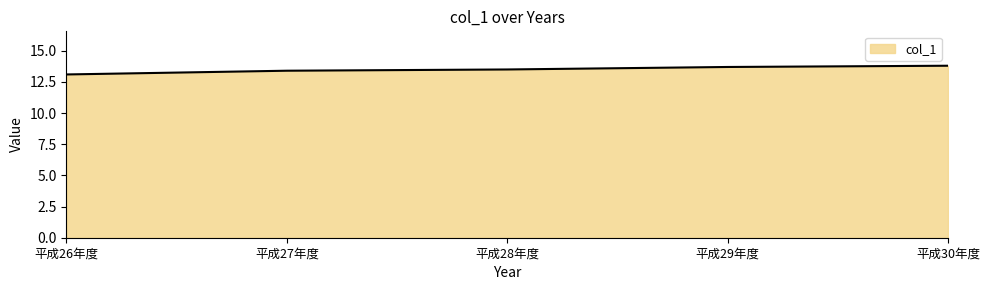

What is the maximum value shown in the chart?

13.8